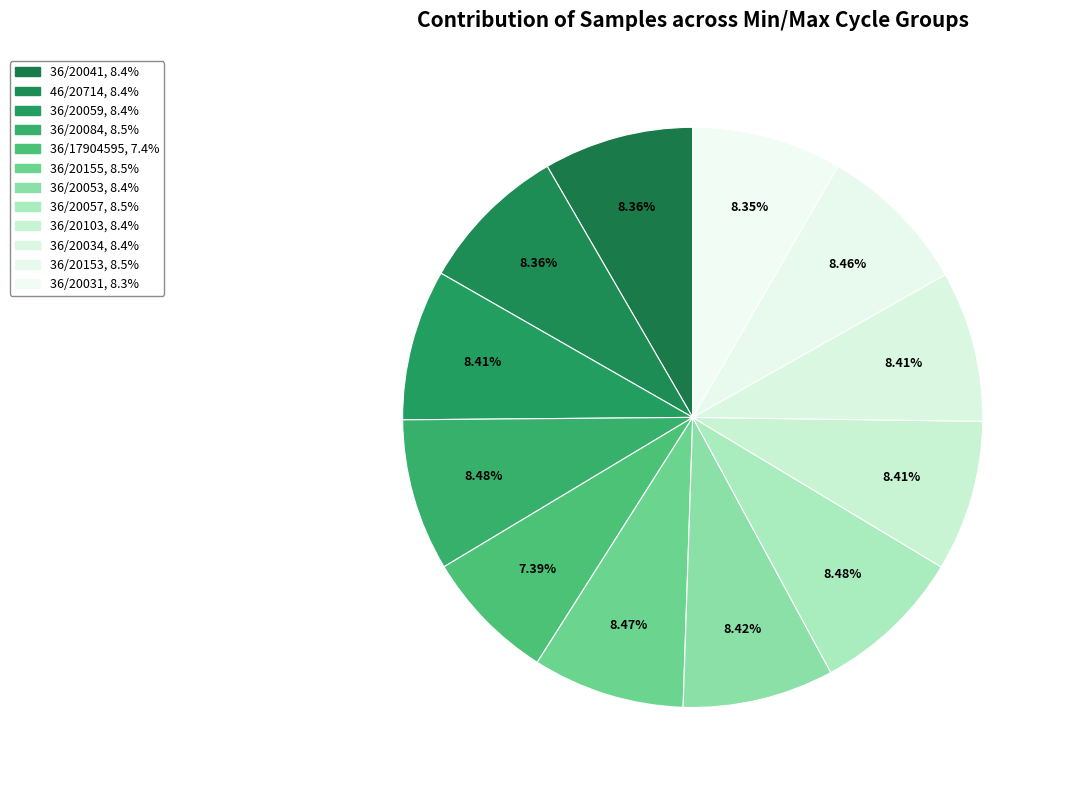

Rank the categories by value from lowest to highest.

36/17904595, 36/20031, 36/20041, 46/20714, 36/20034, 36/20103, 36/20059, 36/20053, 36/20153, 36/20155, 36/20084, 36/20057